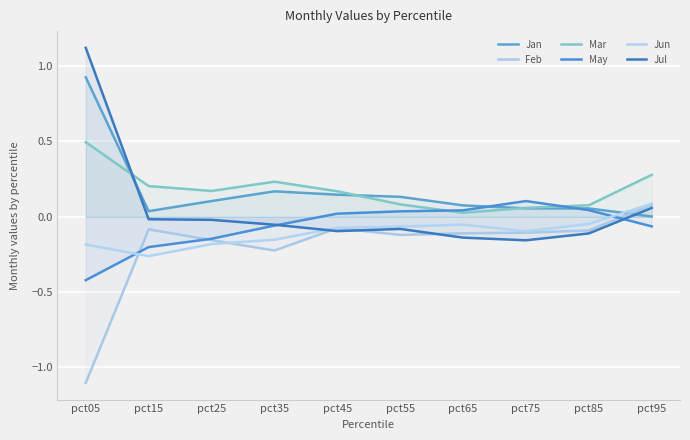

What are all the series names shown in the legend?

Jan, Feb, Mar, May, Jun, Jul